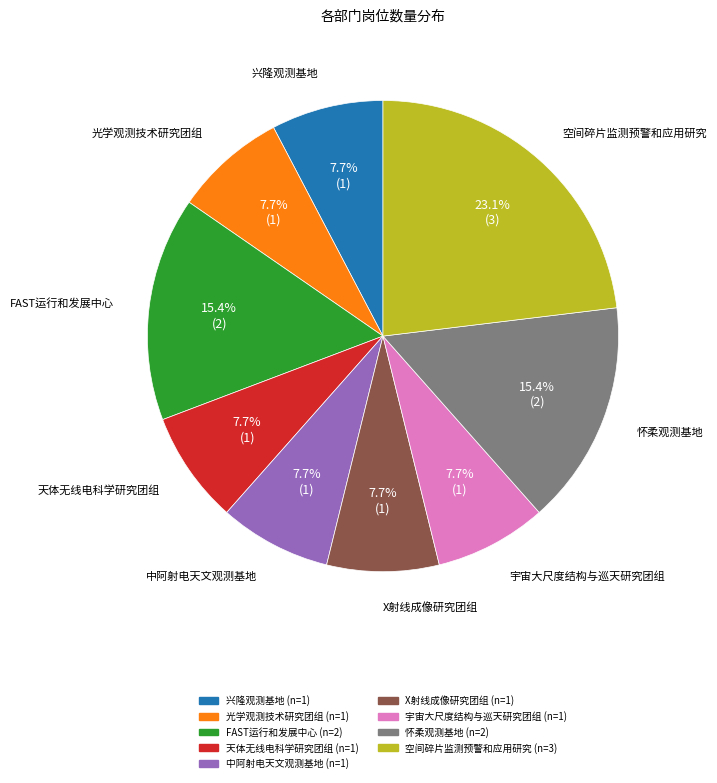

How many segments does this pie chart have?

9